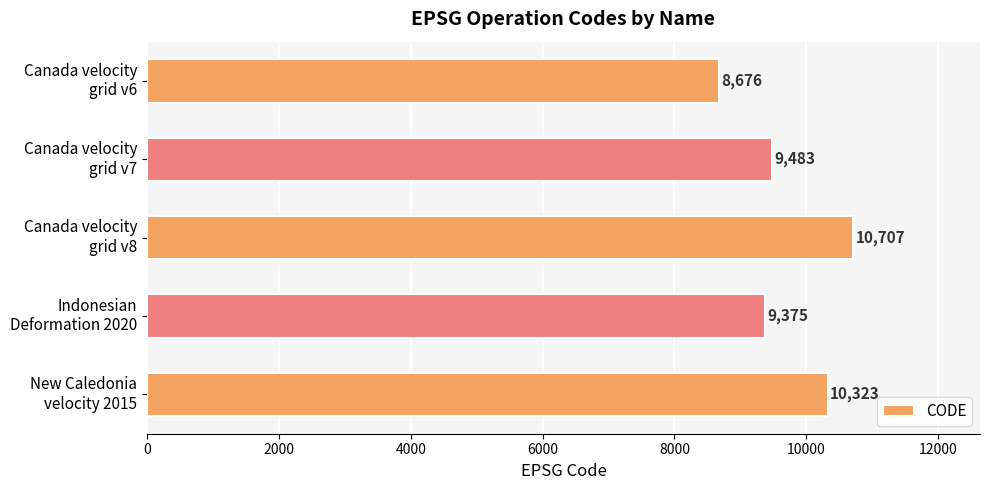

What is the minimum value shown in the chart?

8676